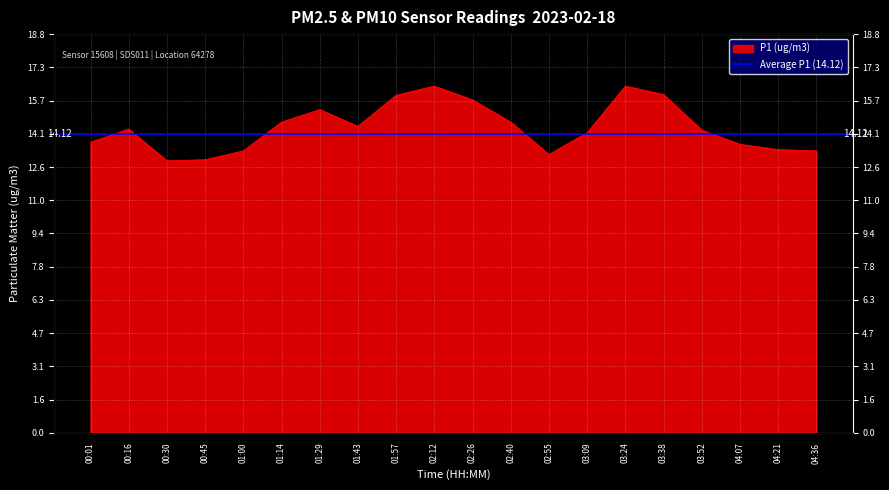

List the labels in order of value, smallest first.

00:30, 00:45, 02:55, 01:00, 04:36, 04:21, 04:07, 00:01, 03:09, 03:52, 00:16, 01:43, 01:14, 02:40, 01:29, 02:26, 01:57, 03:38, 02:12, 03:24